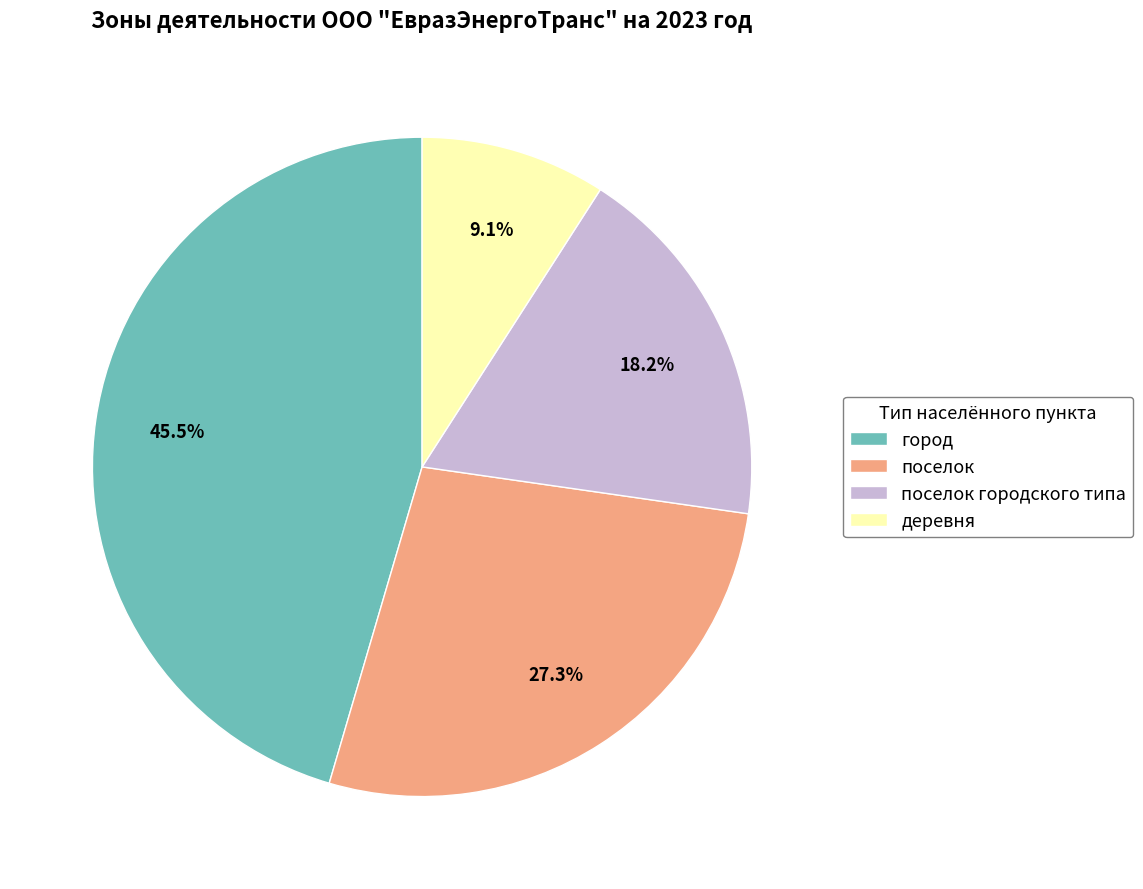

Does город represent more than half of the total?

No